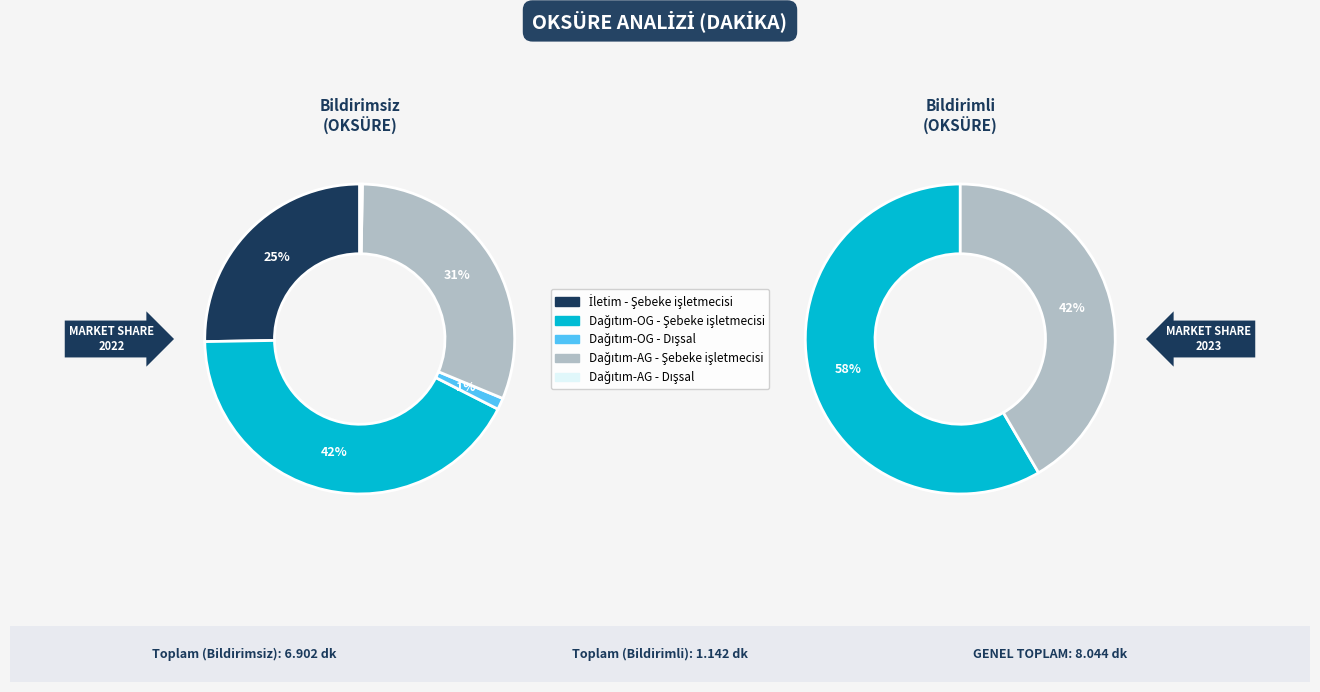

Is it true that 2 is 1% of the pie?

False